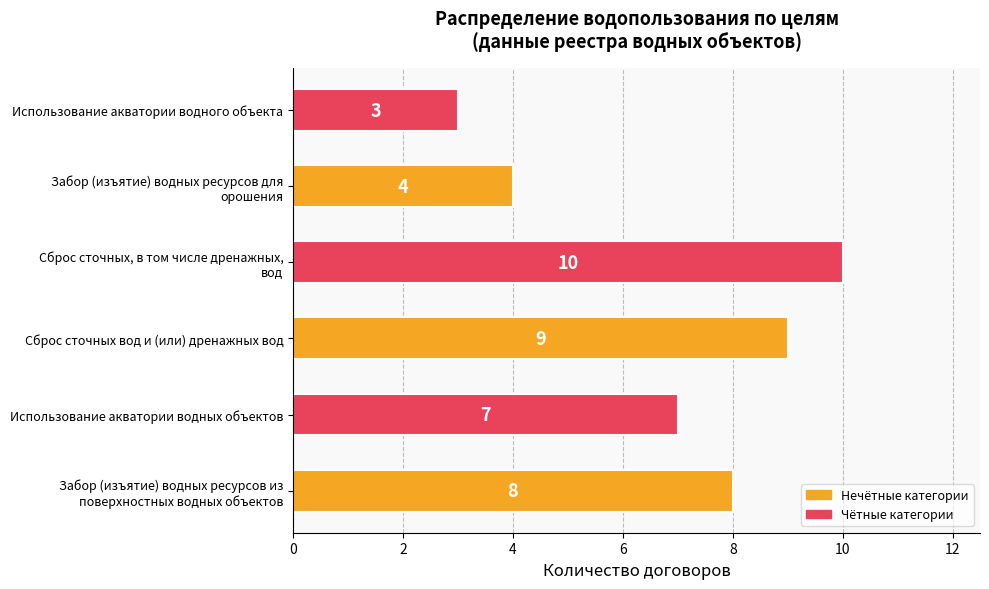

Is it true that the value at Сброс сточных вод и (или) дренажных вод is 9?

True